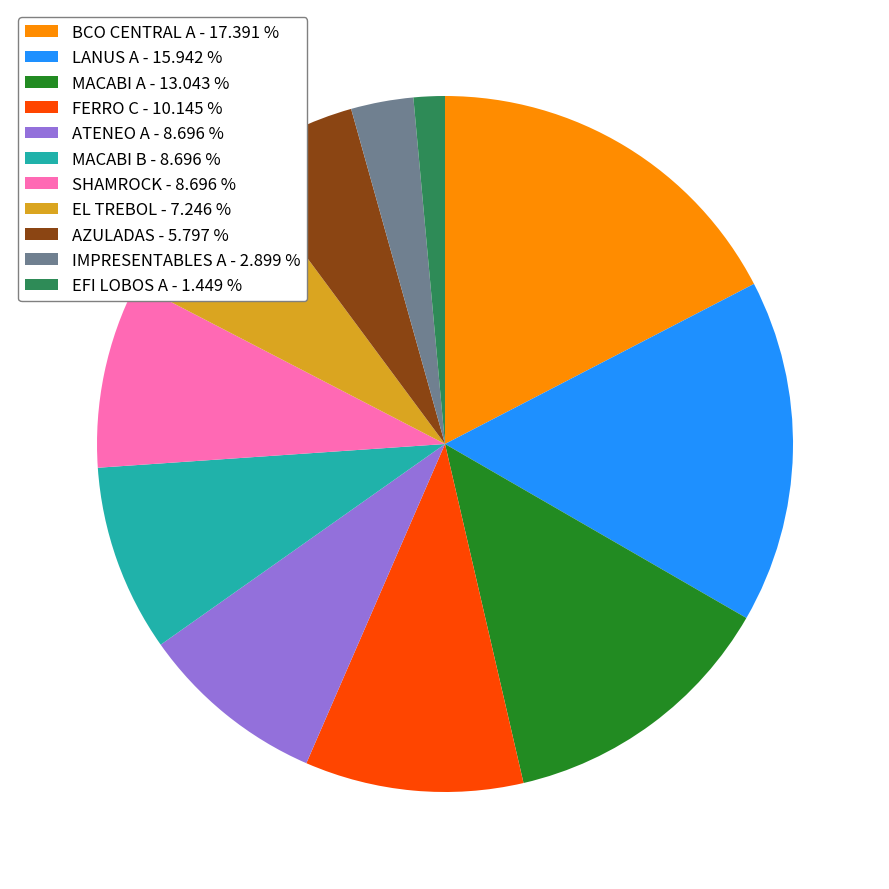

Does SHAMROCK represent more than half of the total?

No